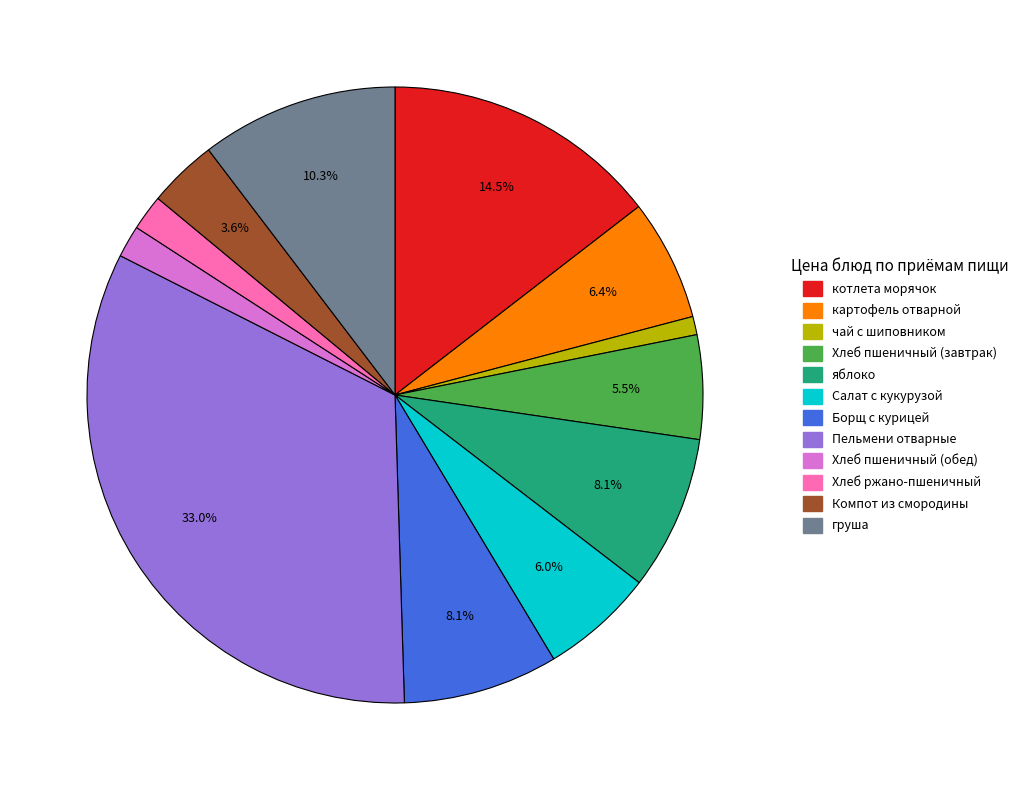

What is the largest slice in the pie chart?

Пельмени отварные